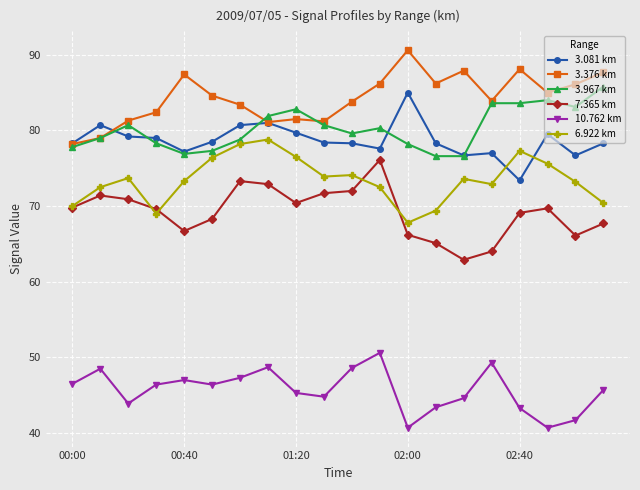

Which series has the largest total across all categories?

3.376 km